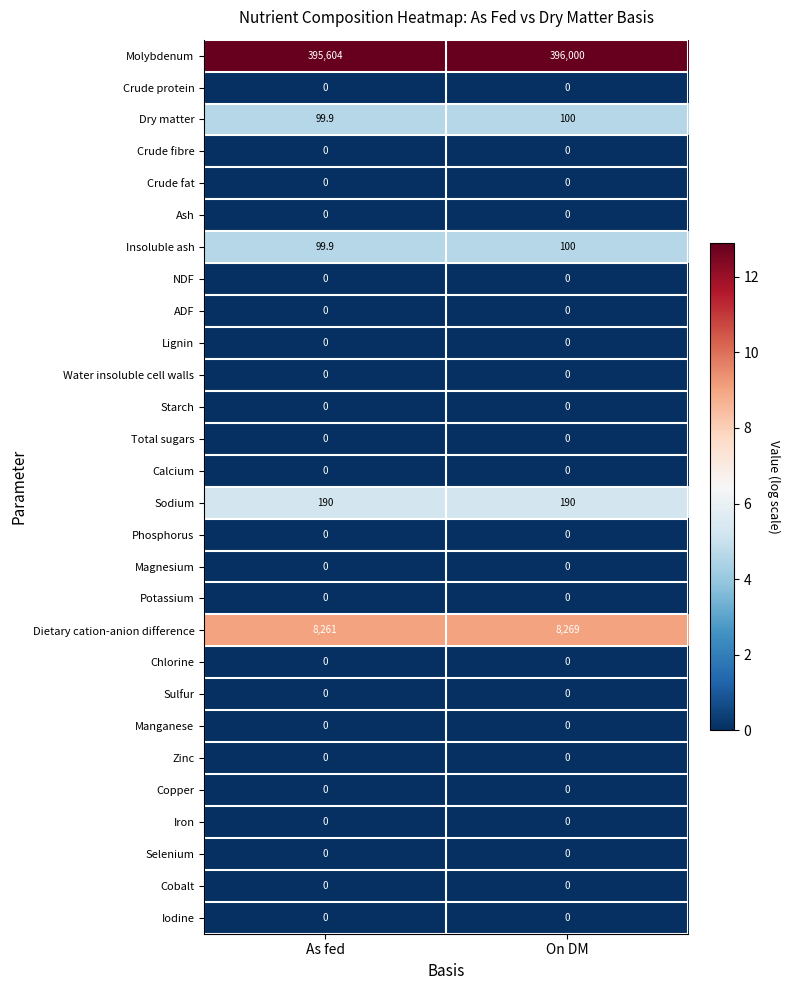

What is the greatest value displayed?

396000.0